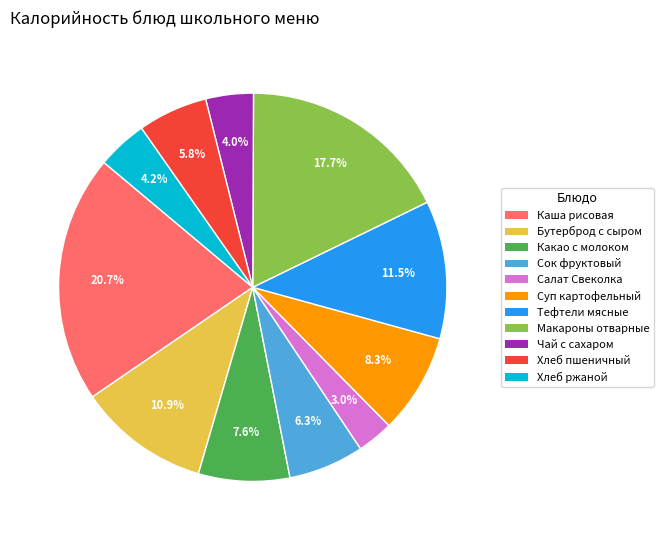

Does any single category account for the majority?

No